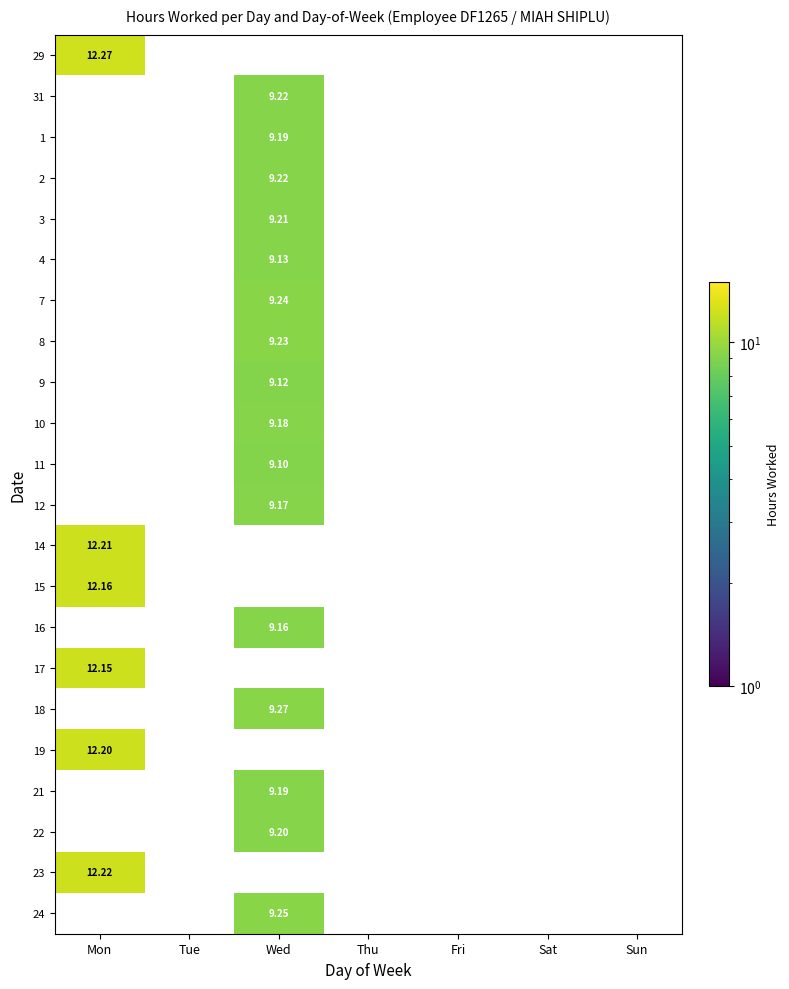

How many categories are shown in the chart?

7